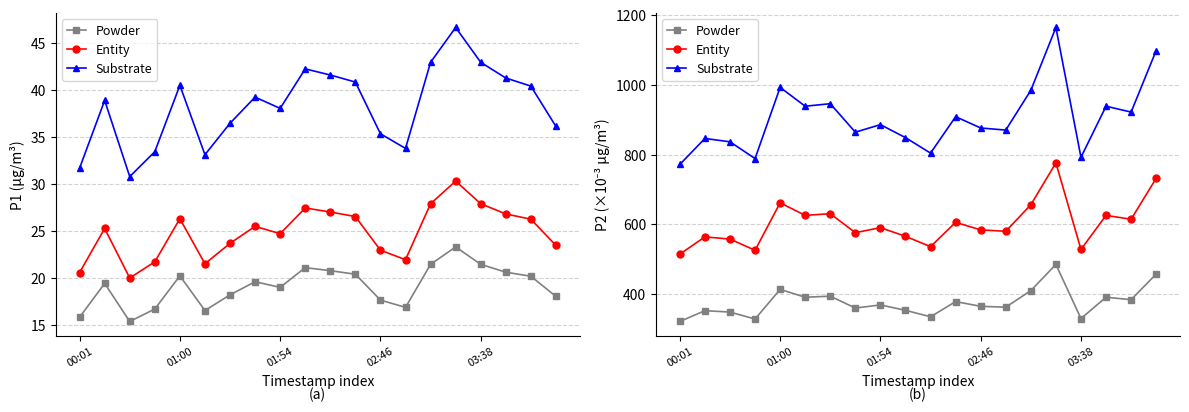

What is the minimum value for Entity?

514.4